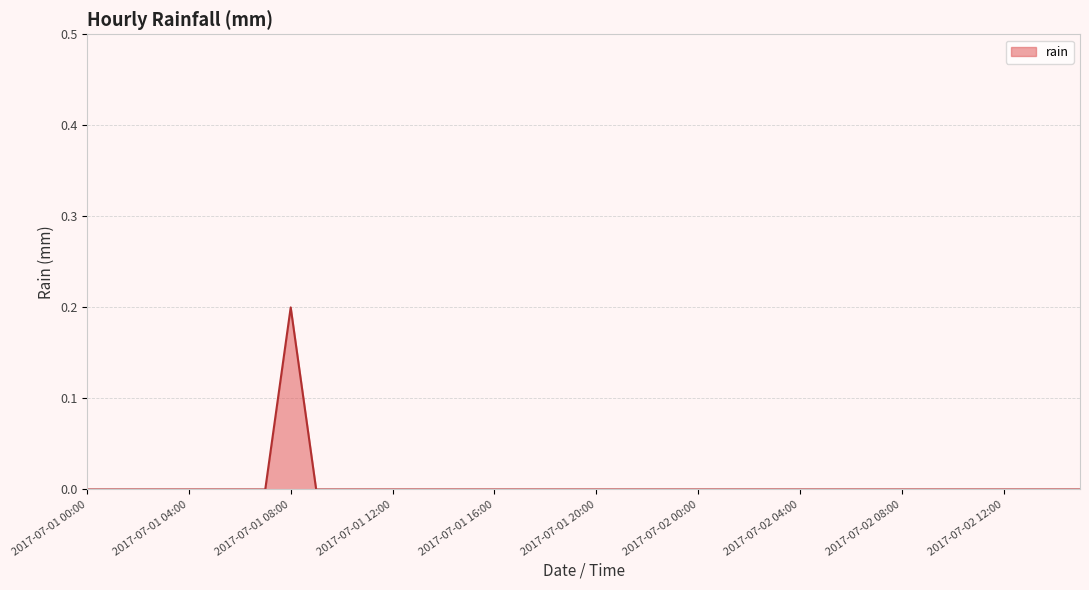

Does the chart have visible grid lines?

Yes